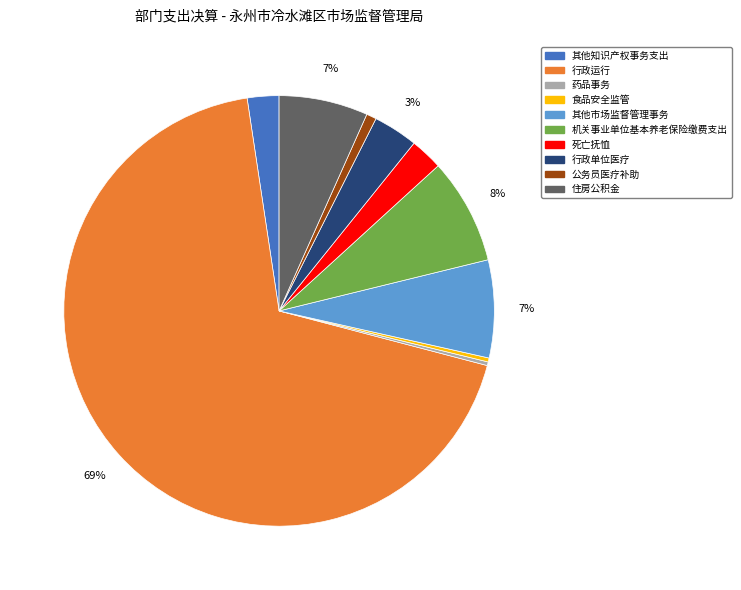

Is the sum of 行政运行 and 死亡抚恤 greater than half?

Yes